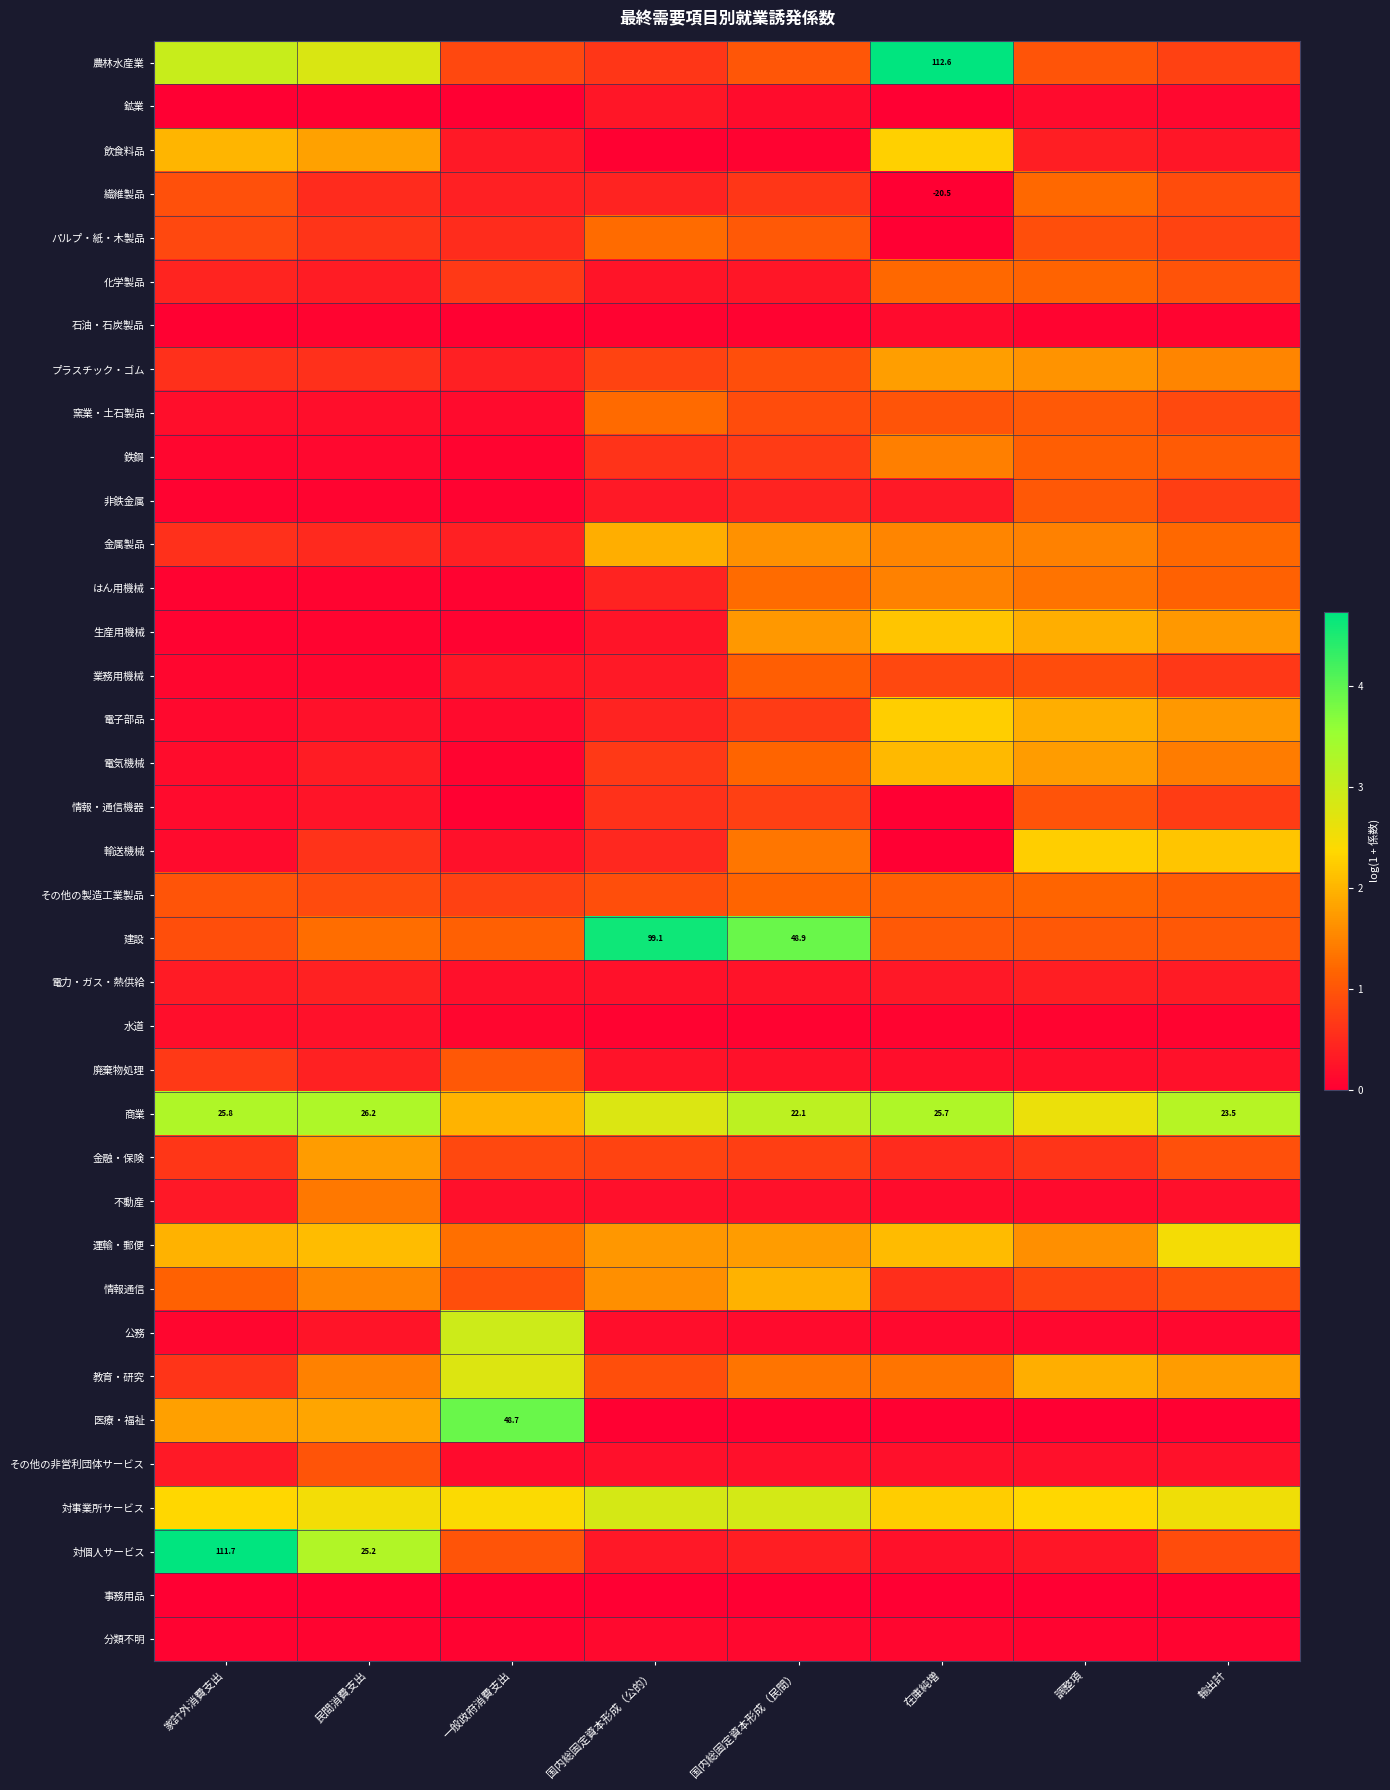

Which series has the largest range (max minus min)?

対個人サービス